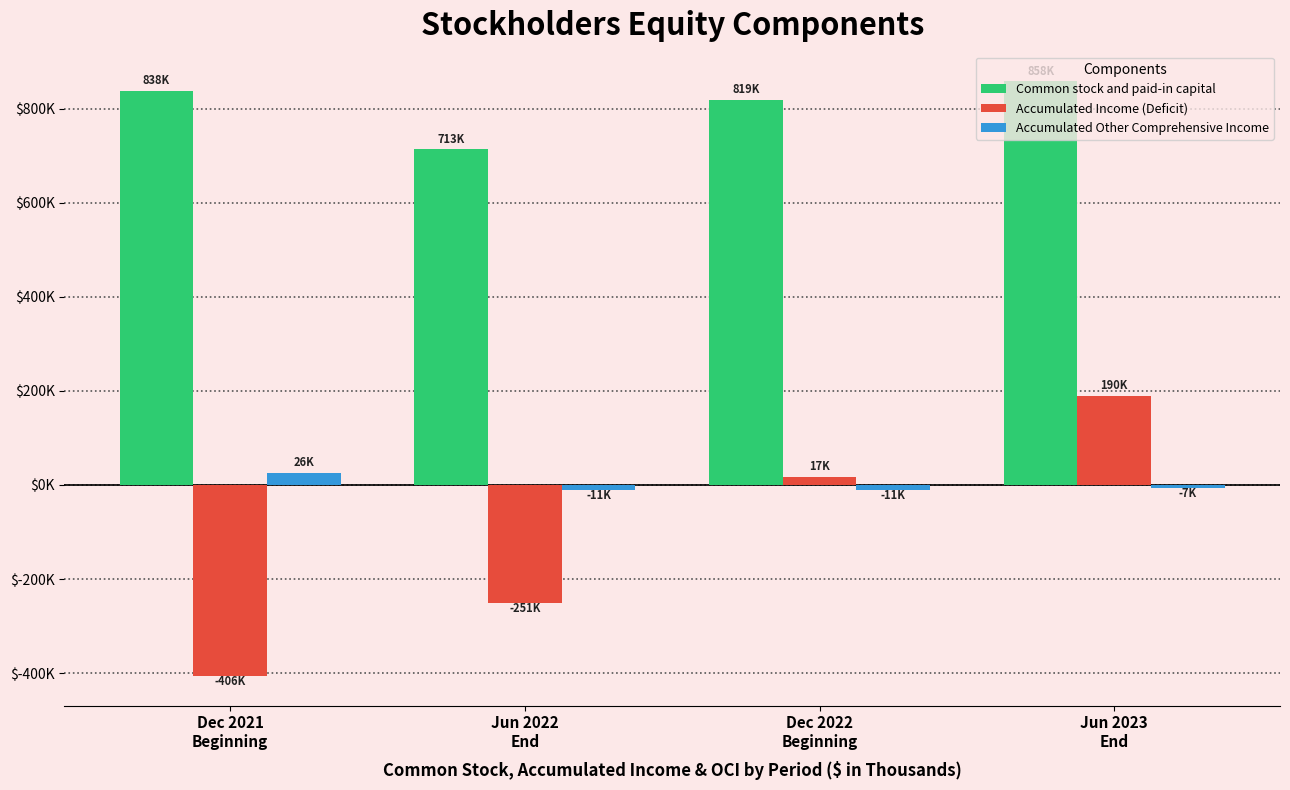

What is the average value of the Accumulated Income (Deficit) series?

-112523